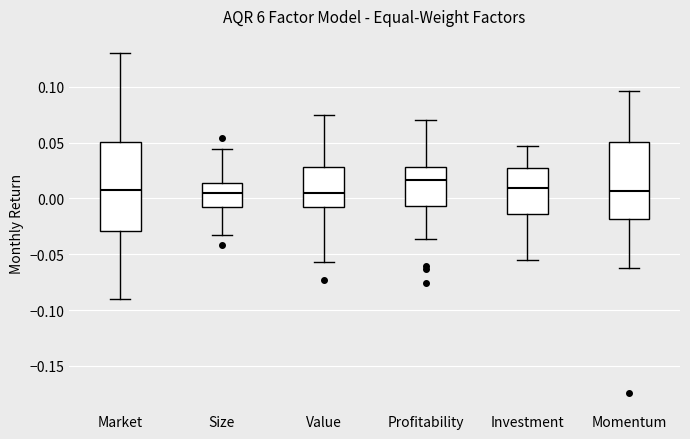

Where does the median line of the box for Momentum sit on the y-axis? The values are not printed on the chart, so give them approximately, as read against the axis.

0.005